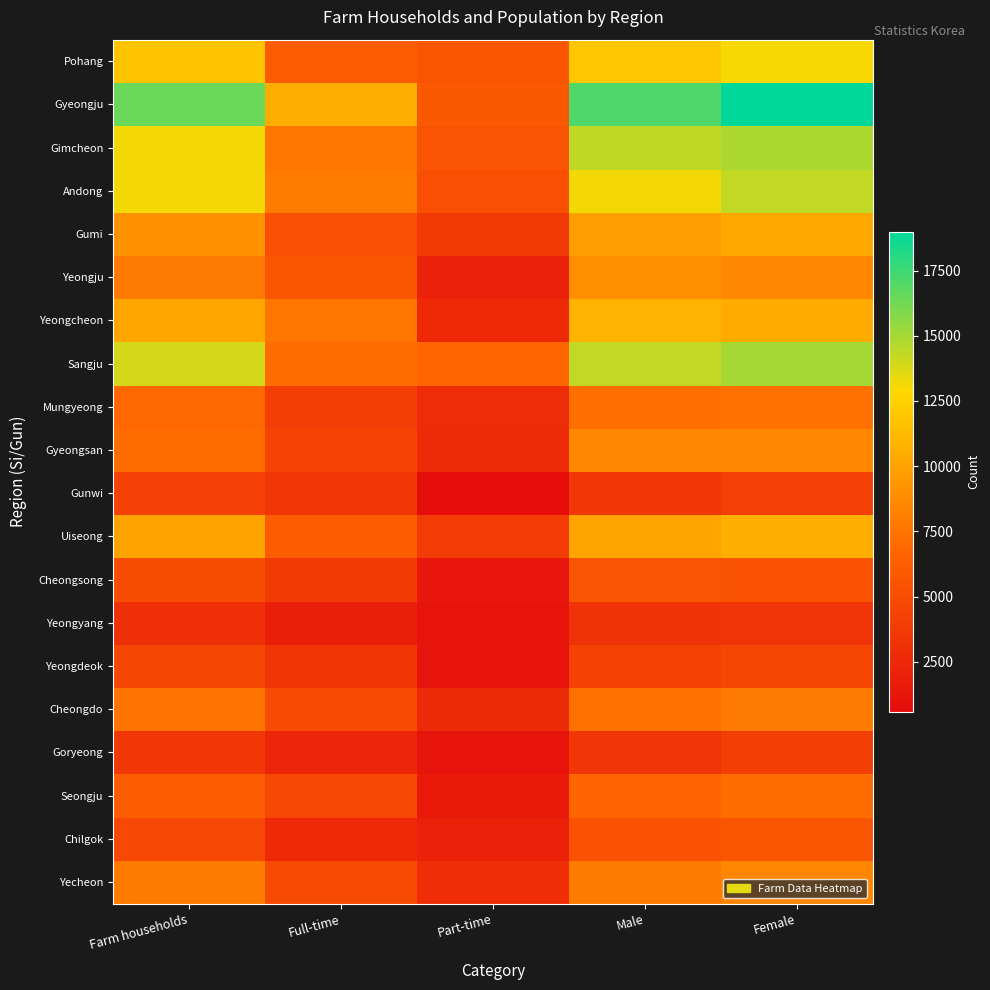

Reading right to left, what are all the values shown in this chart?

Pohang: Female=12991	Male=11913	Part-time=5690	Full-time=6095	Farm households=11785
Gyeongju: Female=18990	Male=17069	Part-time=5902	Full-time=10516	Farm households=16418
Gimcheon: Female=14819	Male=14418	Part-time=5491	Full-time=7636	Farm households=13127
Andong: Female=14340	Male=13123	Part-time=5211	Full-time=7917	Farm households=13128
Gumi: Female=10292	Male=9725	Part-time=3788	Full-time=5286	Farm households=9075
Yeongju: Female=8606	Male=8881	Part-time=2131	Full-time=5696	Farm households=7827
Yeongcheon: Female=10433	Male=10866	Part-time=2589	Full-time=7665	Farm households=10254
Sangju: Female=15001	Male=14290	Part-time=6772	Full-time=7113	Farm households=13885
Mungyeong: Female=7417	Male=7174	Part-time=2795	Full-time=4007	Farm households=6802
Gyeongsan: Female=8600	Male=8576	Part-time=2718	Full-time=4451	Farm households=7169
Gunwi: Female=4159	Male=3597	Part-time=594	Full-time=3552	Farm households=4146
Uiseong: Female=10653	Male=10078	Part-time=3888	Full-time=6133	Farm households=10021
Cheongsong: Female=5445	Male=5593	Part-time=1254	Full-time=3764	Farm households=5018
Yeongyang: Female=3349	Male=3192	Part-time=1155	Full-time=1916	Farm households=3071
Yeongdeok: Female=4564	Male=4323	Part-time=1127	Full-time=3446	Farm households=4572
Cheongdo: Female=7824	Male=7291	Part-time=2614	Full-time=4823	Farm households=7437
Goryeong: Female=4002	Male=3405	Part-time=1154	Full-time=2399	Farm households=3553
Seongju: Female=7147	Male=6721	Part-time=1555	Full-time=4644	Farm households=6199
Chilgok: Female=5662	Male=5415	Part-time=2110	Full-time=2545	Farm households=4654
Yecheon: Female=8453	Male=7871	Part-time=2957	Full-time=4904	Farm households=7861